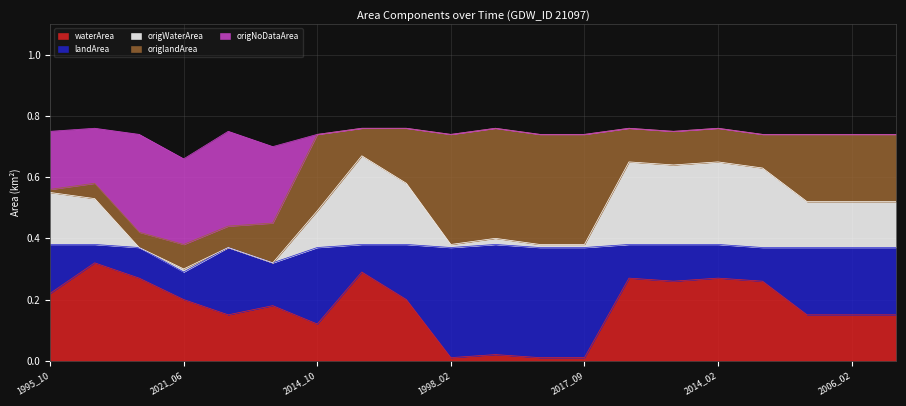

Does the chart display data point markers on the line(s)?

No